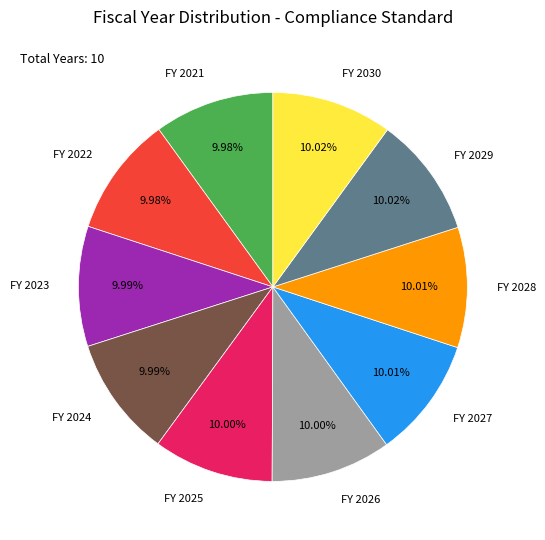

Does any single category account for the majority?

No